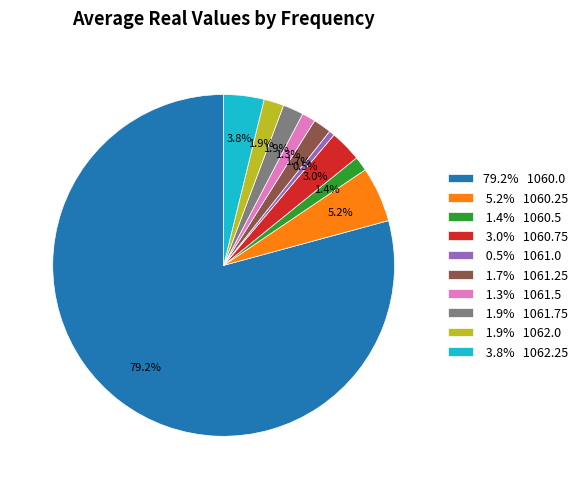

Between 1.3% 1061.5 and 1.9% 1062.0, which is larger?

1.9% 1062.0